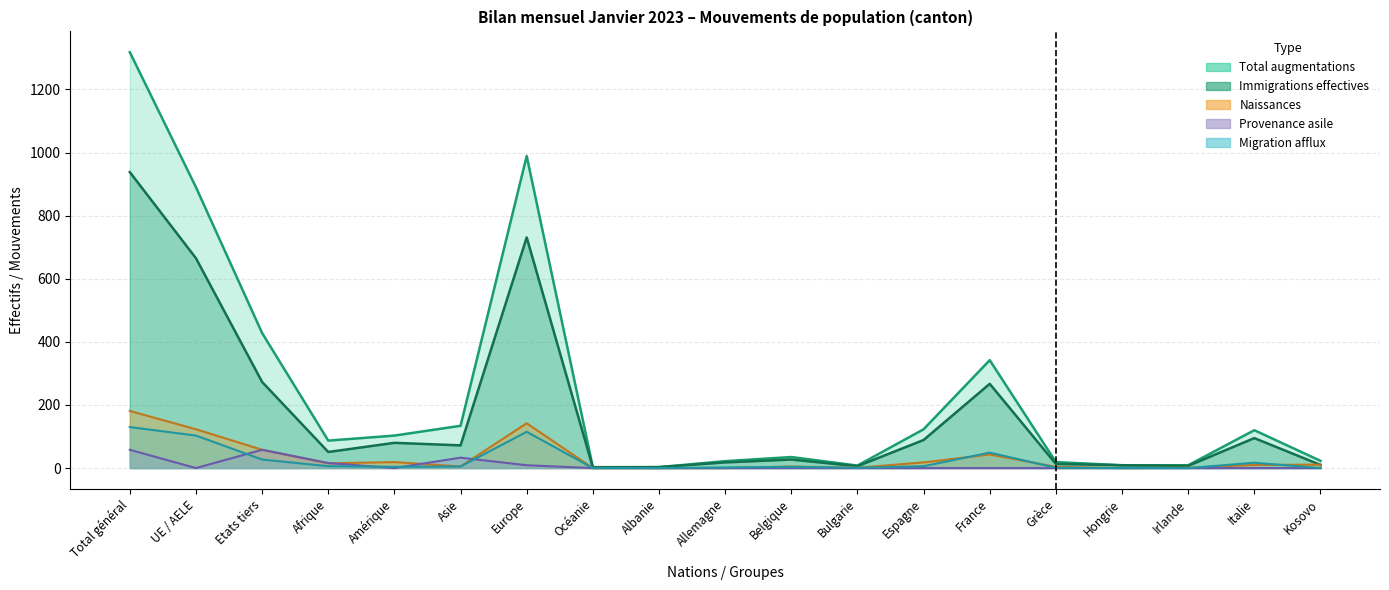

The Provenance asile series shows -37 at France. True or false?

False